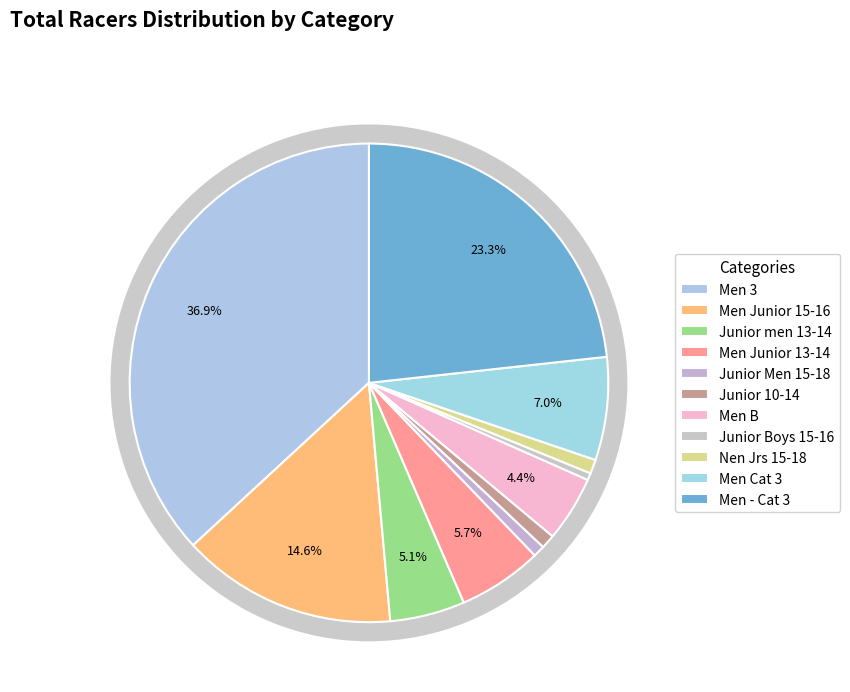

What is the smallest slice in the pie chart?

Junior Boys 15-16